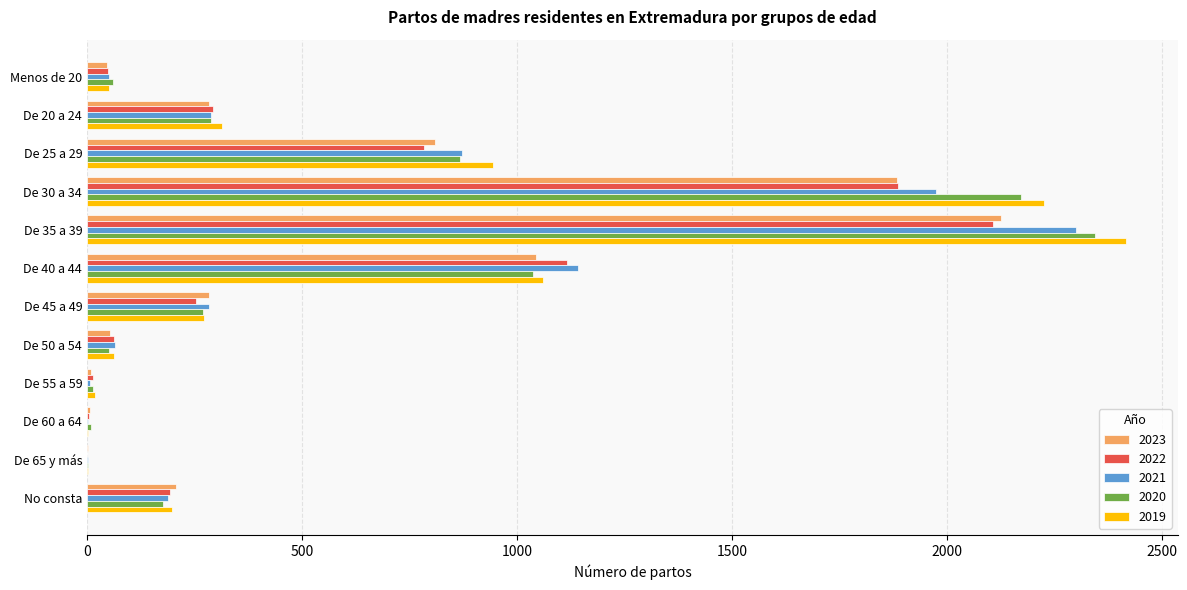

The 2021 series shows 64 at De 50 a 54. True or false?

True